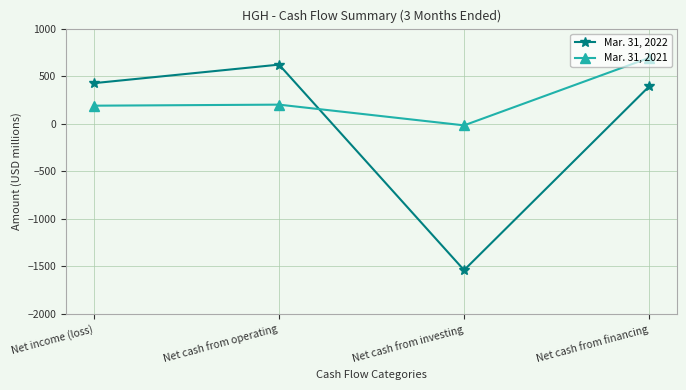

What is the difference between the second highest and second lowest values in the Mar. 31, 2021 series?

11